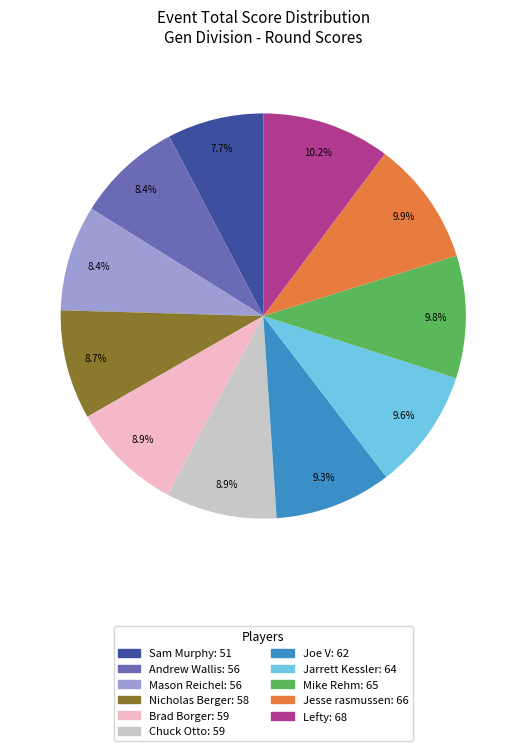

True or false: Mike Rehm accounts for 10% of the total.

True